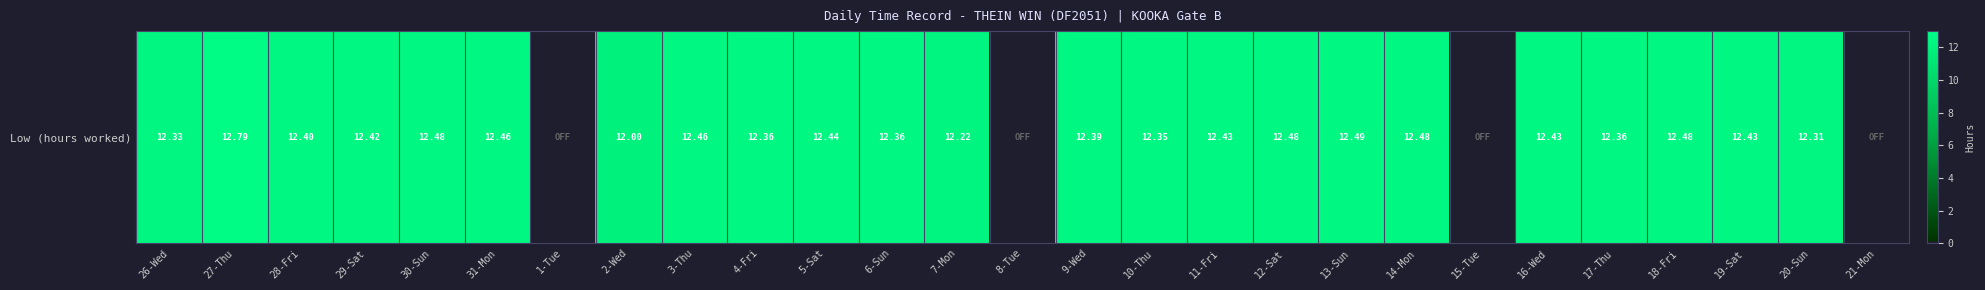

What is the sum of all values?

285.4